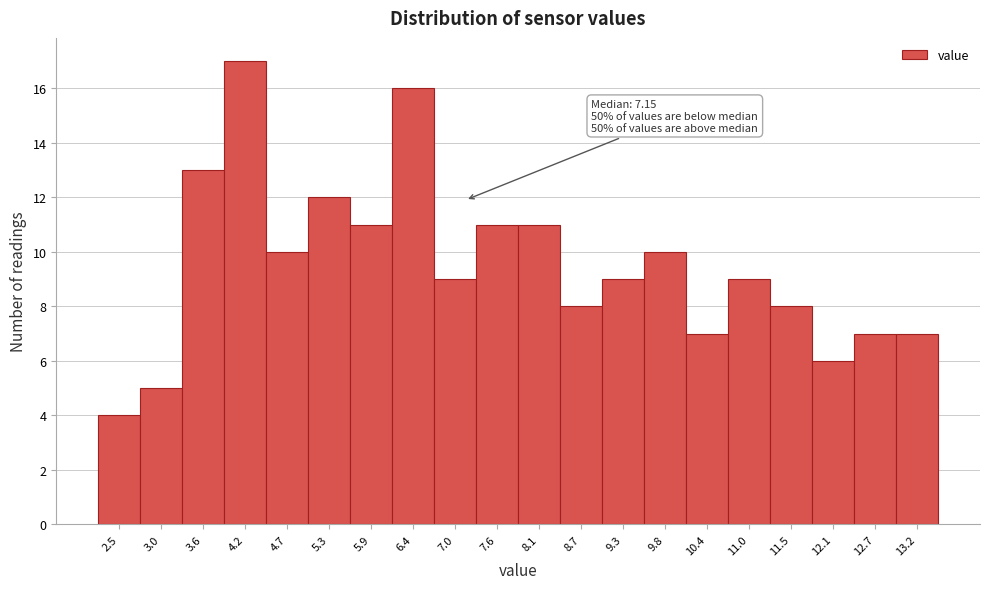

Over which range of the x-axis is the bar tallest?

3.9 to 4.5